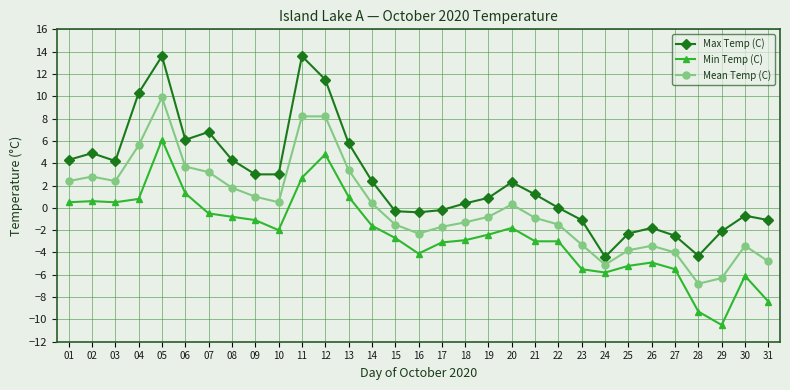

Is it true that Max Temp (C) equals 13.6 at 11?

True